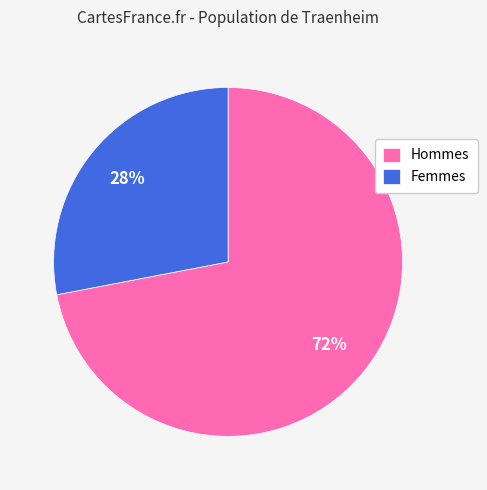

To the nearest percent, what is the difference between the largest and smallest slice percentages?

44%